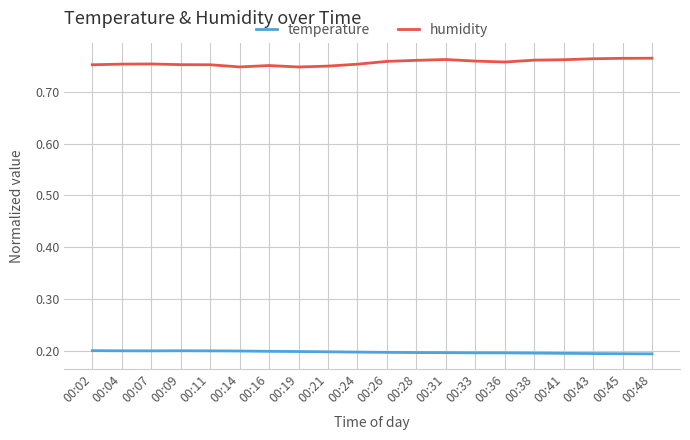

What is the total value across all series at 00:36?

1.0